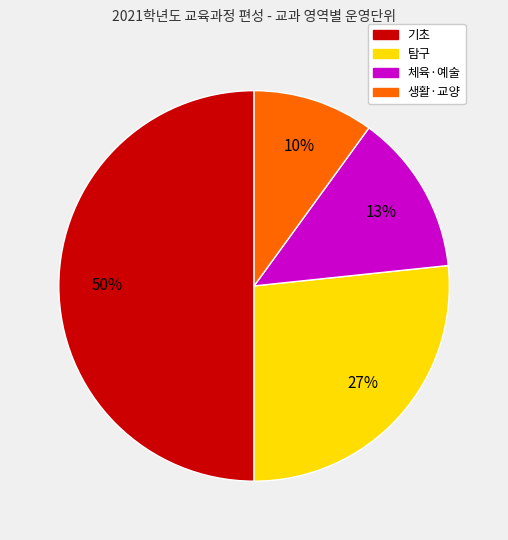

To the nearest percent, what is the difference between the largest and smallest slice percentages?

40%